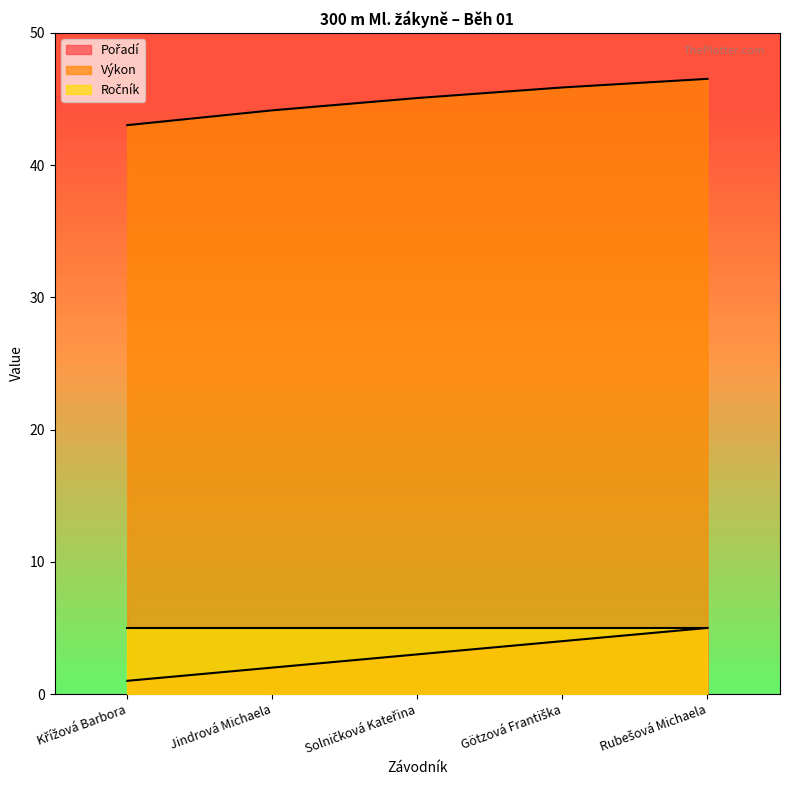

Which series has the largest total across all categories?

Výkon